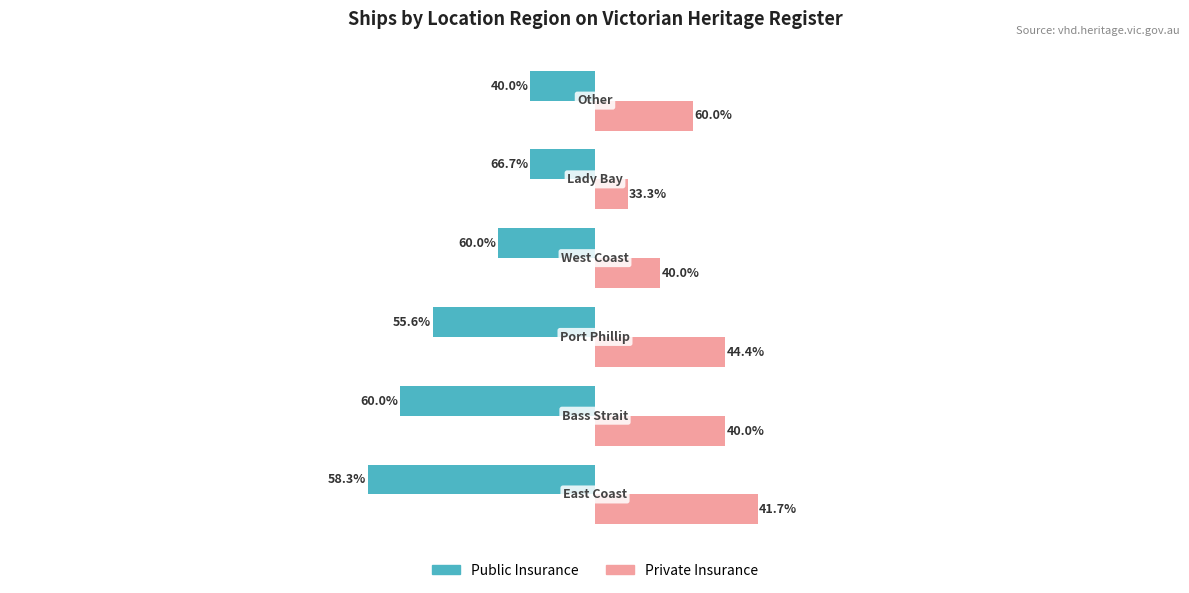

What are all the series names shown in the legend?

Public Insurance, Private Insurance